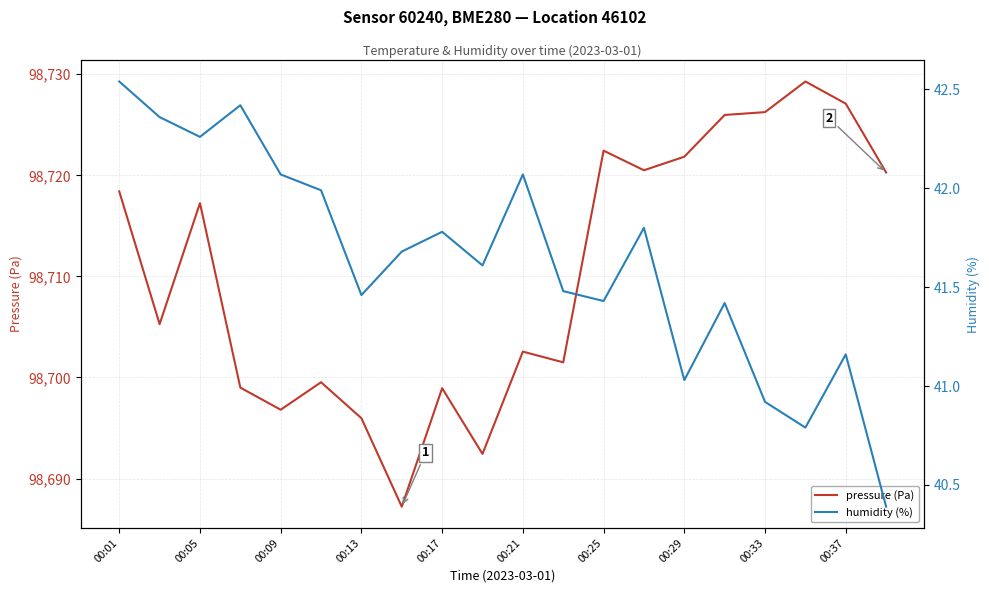

Which series has the widest spread of values?

pressure (Pa)